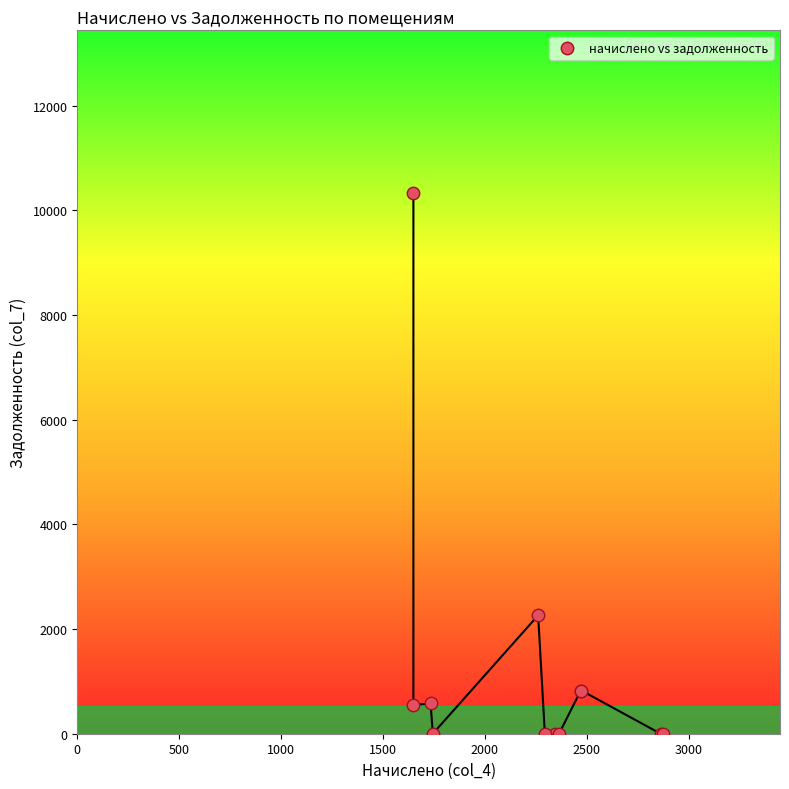

What Y value in the scatter plot is closest to 5168?

2261.9